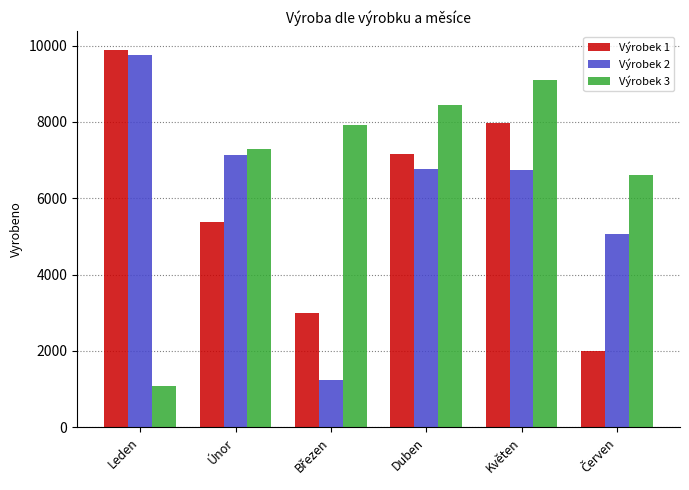

The value of Výrobek 1 at Květen is 4690. True or false?

False